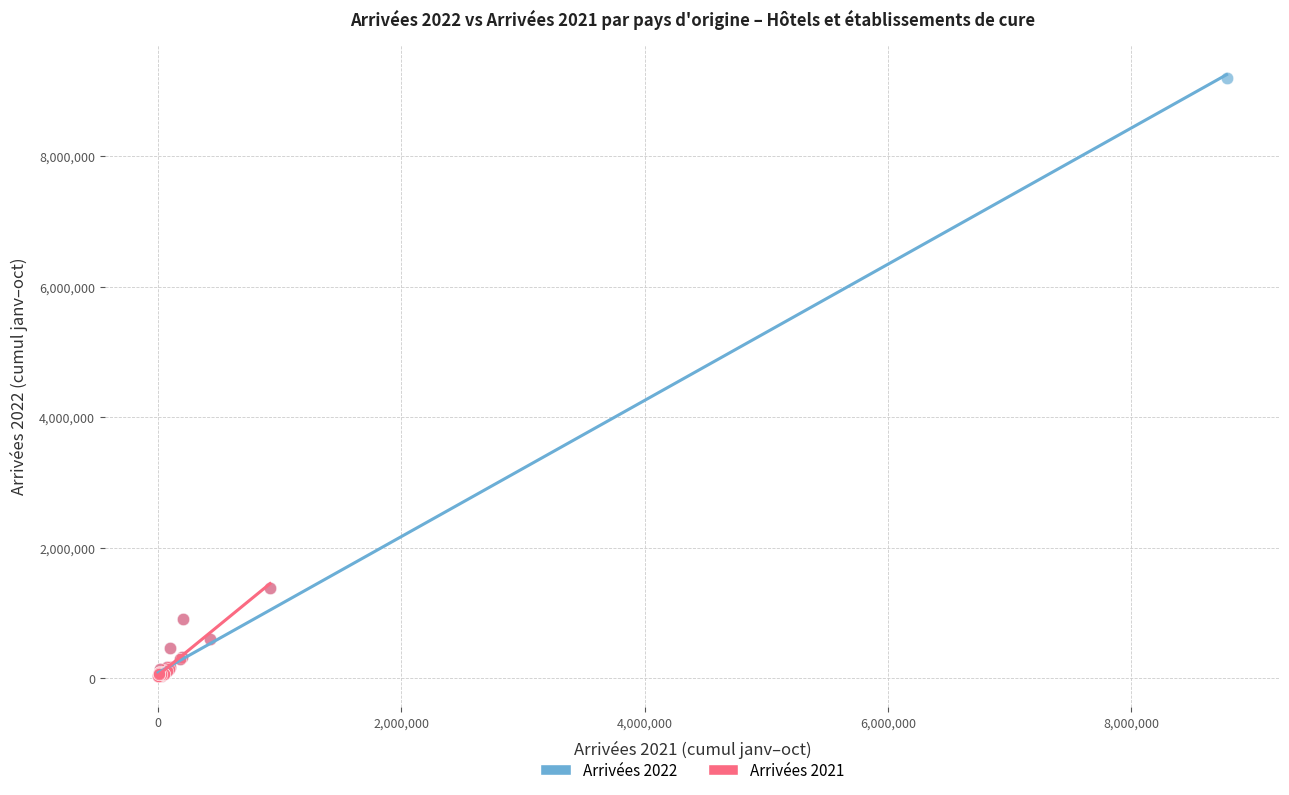

Which series reaches the maximum Y coordinate?

Arrivées 2022